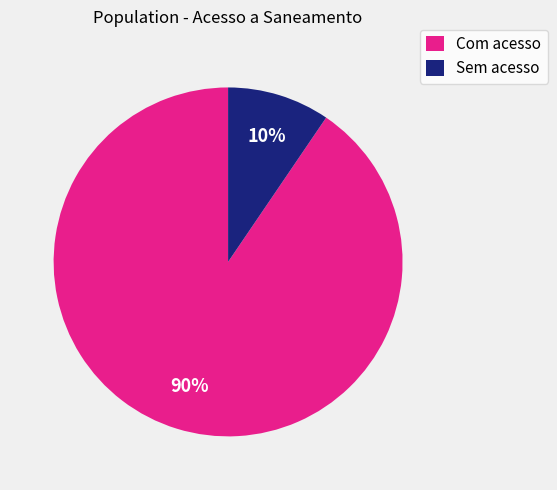

Is it true that Com acesso is 99% of the pie?

False